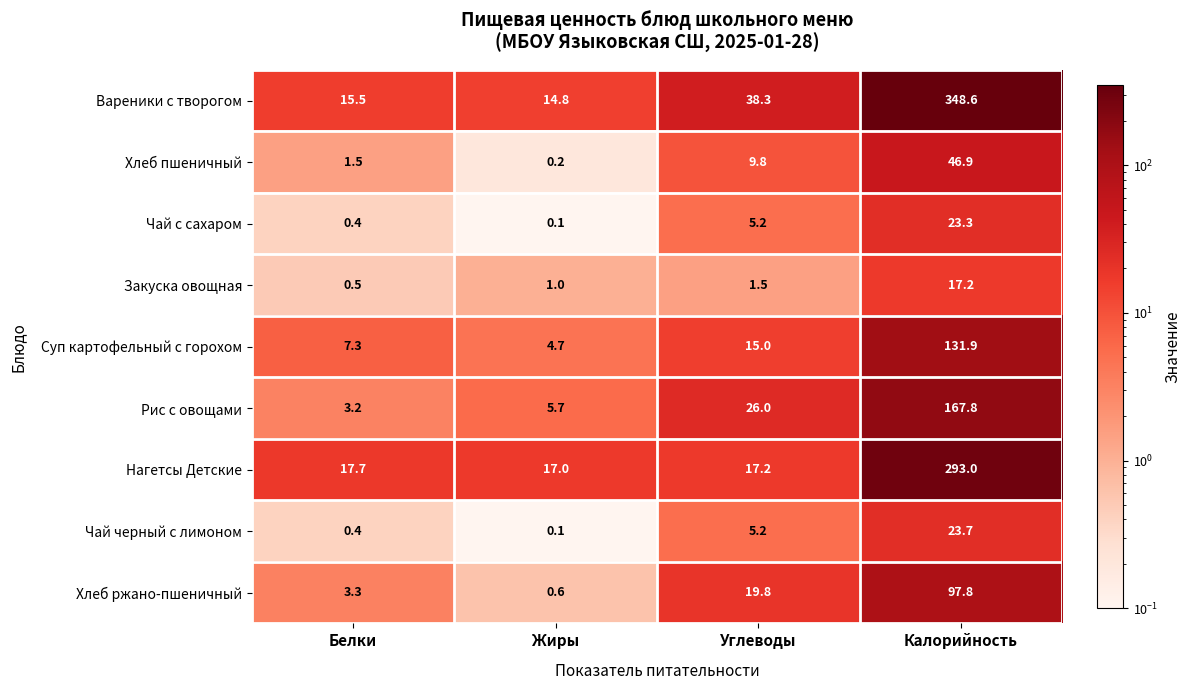

What is the difference between the highest and lowest values at Углеводы?

36.8